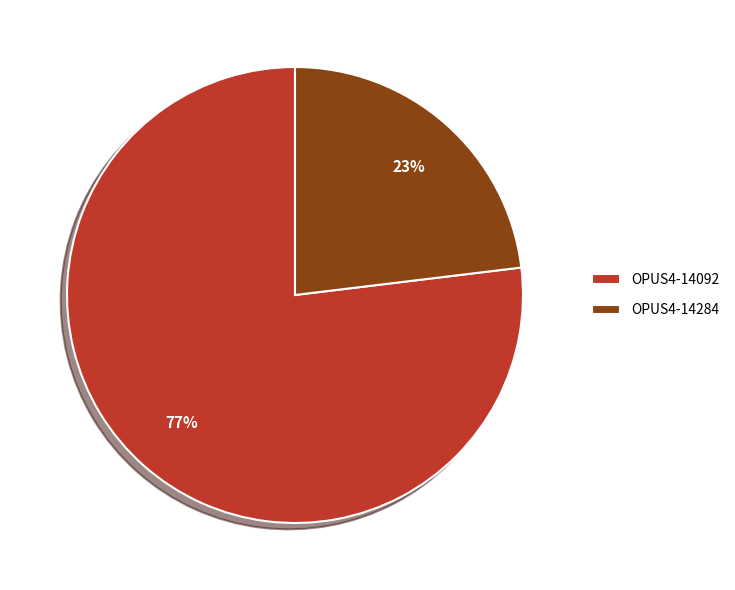

To the nearest percent, what is the combined percentage of OPUS4-14284 and OPUS4-14092?

100%